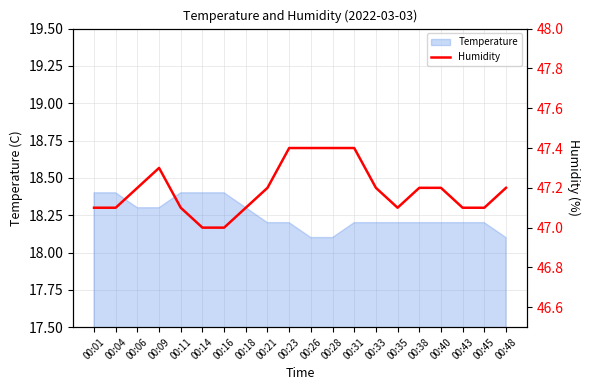

True or false: the data shows 47.4 at 00:28.

True